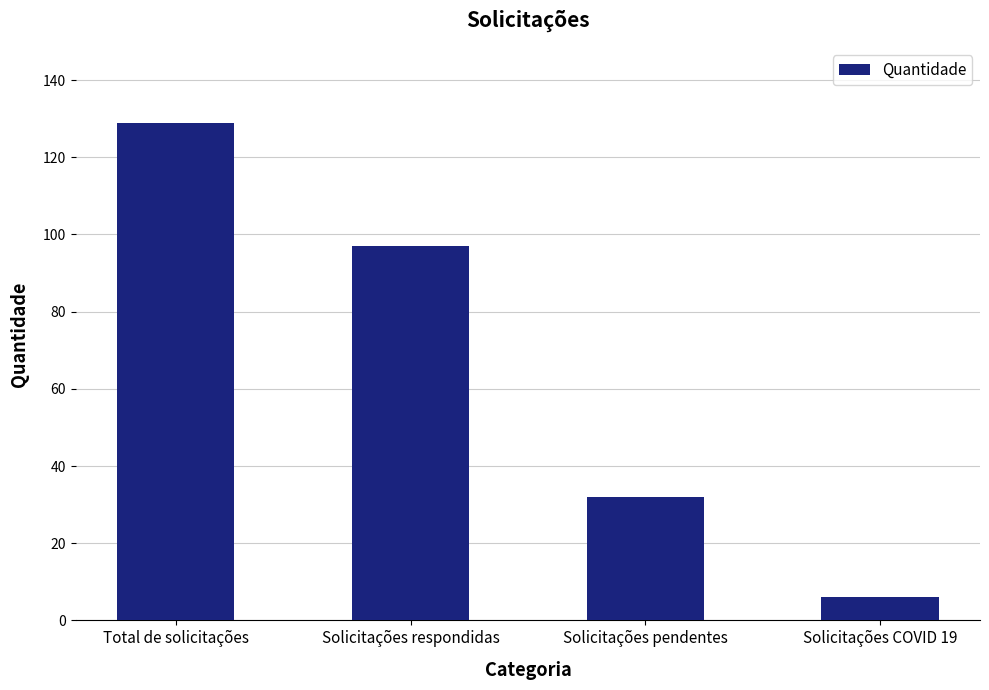

List the labels in order of value, largest first.

Total de solicitações, Solicitações respondidas, Solicitações pendentes, Solicitações COVID 19